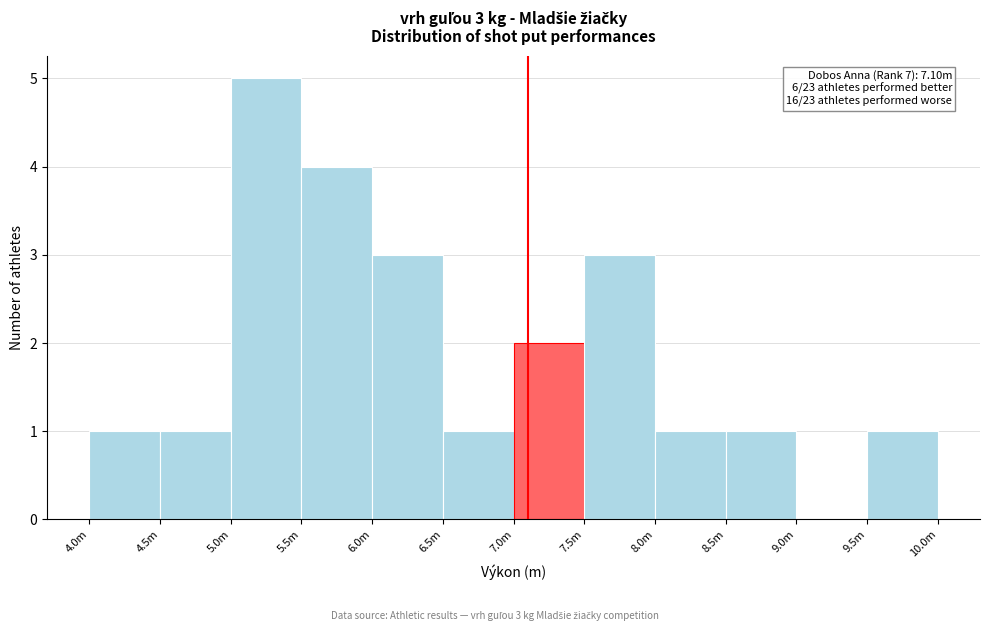

Reading left to right, transcribe all the data shown in this chart.

4.0m=1	4.5m=1	5.0m=5	5.5m=4	6.0m=3	6.5m=1	7.0m=2	7.5m=3	8.0m=1	8.5m=1	9.0m=0	9.5m=1